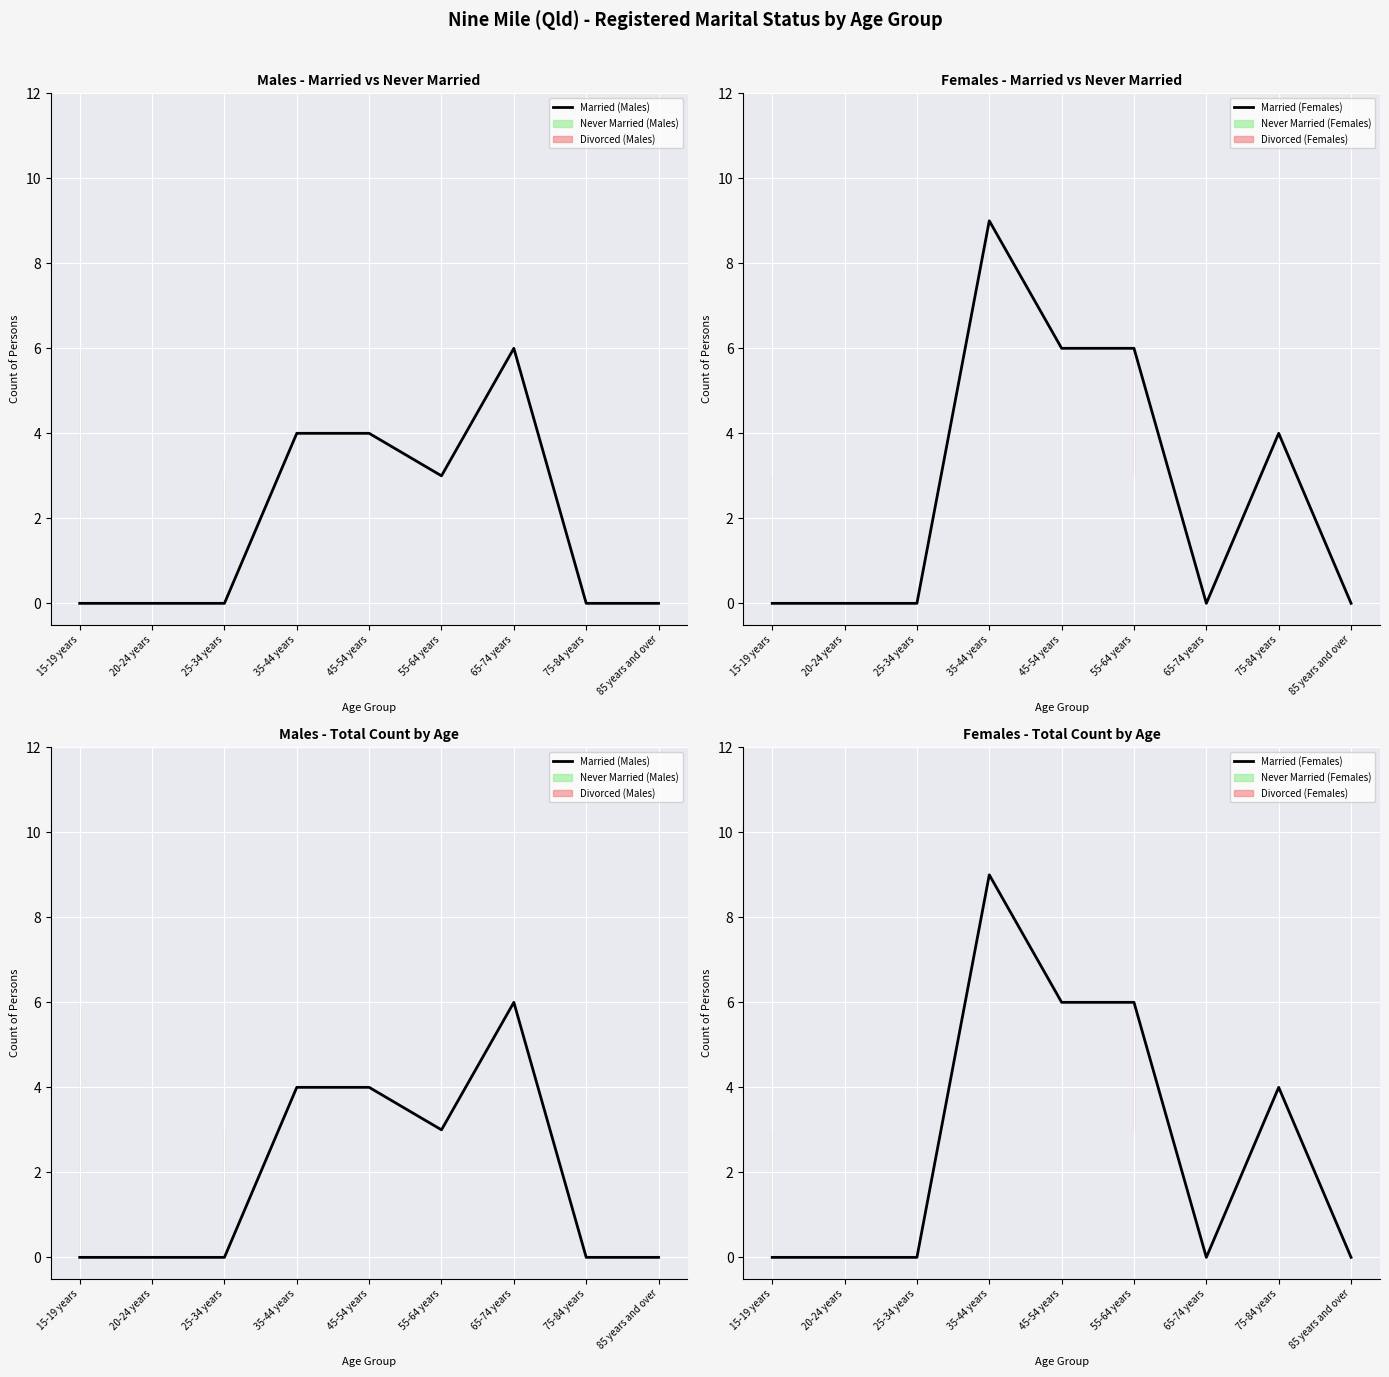

Is it true that Married (Males) equals 0 at 15-19 years?

True